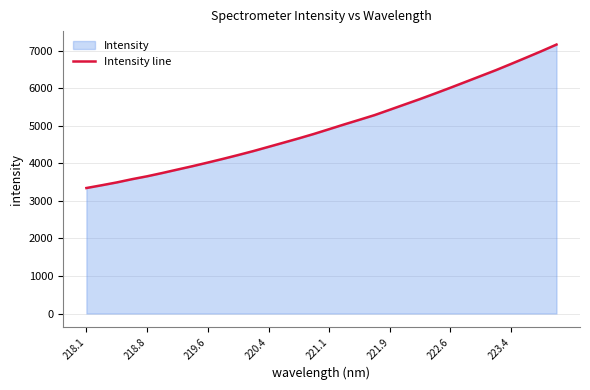

The chart shows a value of 2390.2 at 218.8. True or false?

False